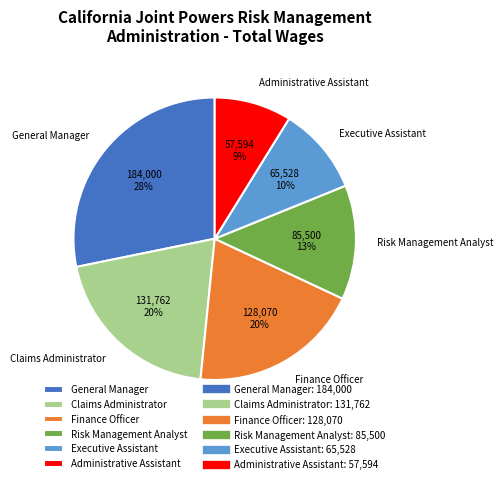

To the nearest percent, what is the difference between the General Manager and Risk Management Analyst slice percentages?

15%